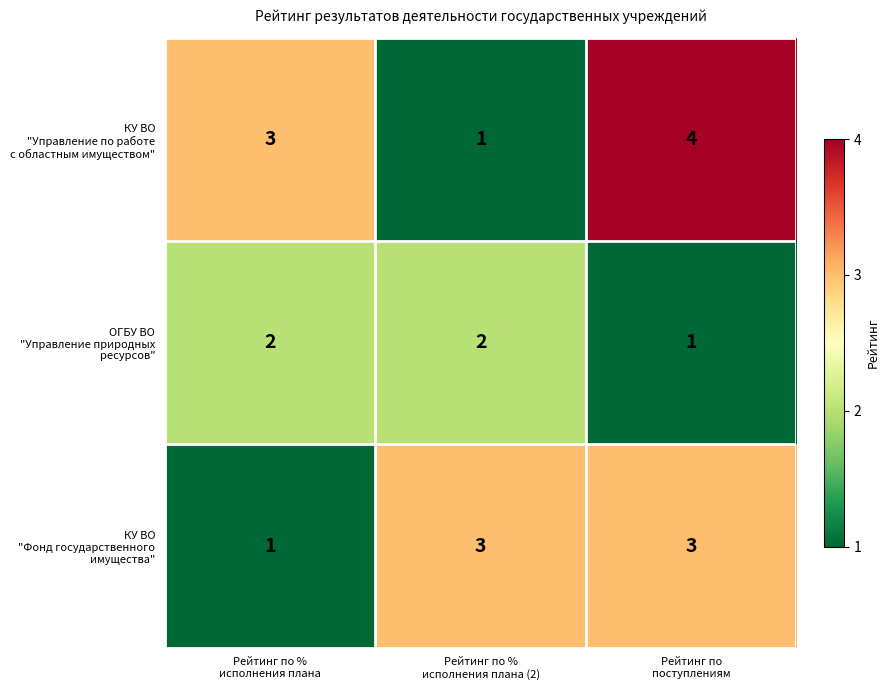

What is the maximum value shown in the chart?

4